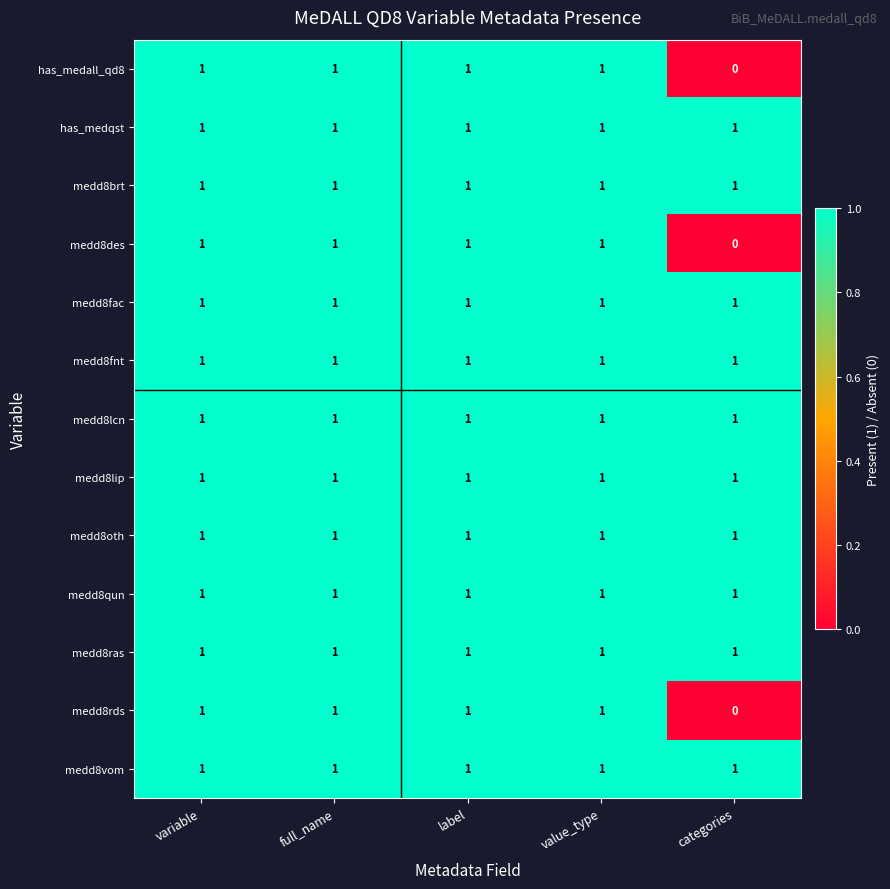

What is the total value across all series at value_type?

13